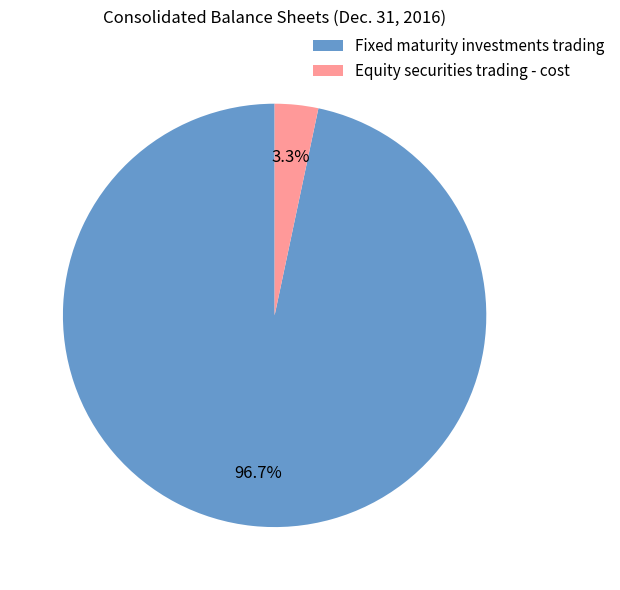

Between Fixed maturity investments trading and Equity securities trading - cost, which is larger?

Fixed maturity investments trading